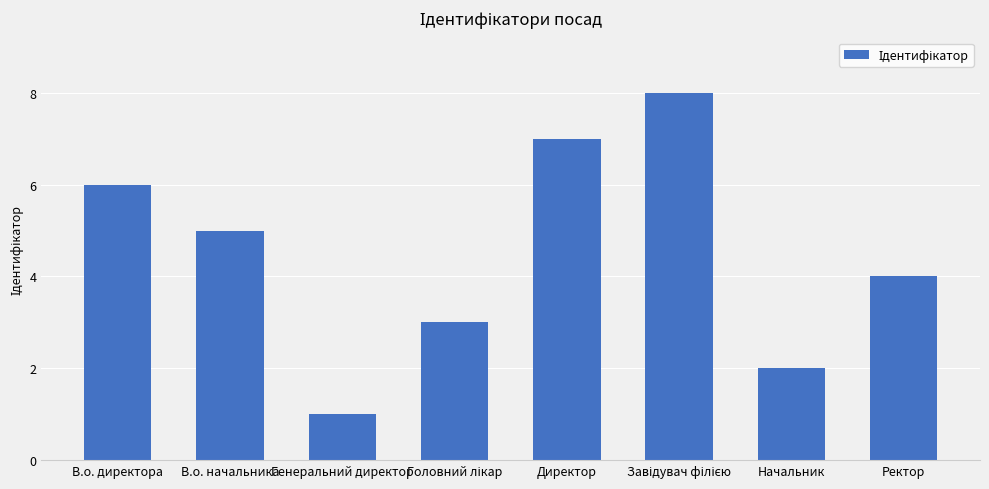

What is the value of the 5th bar from the left?

7